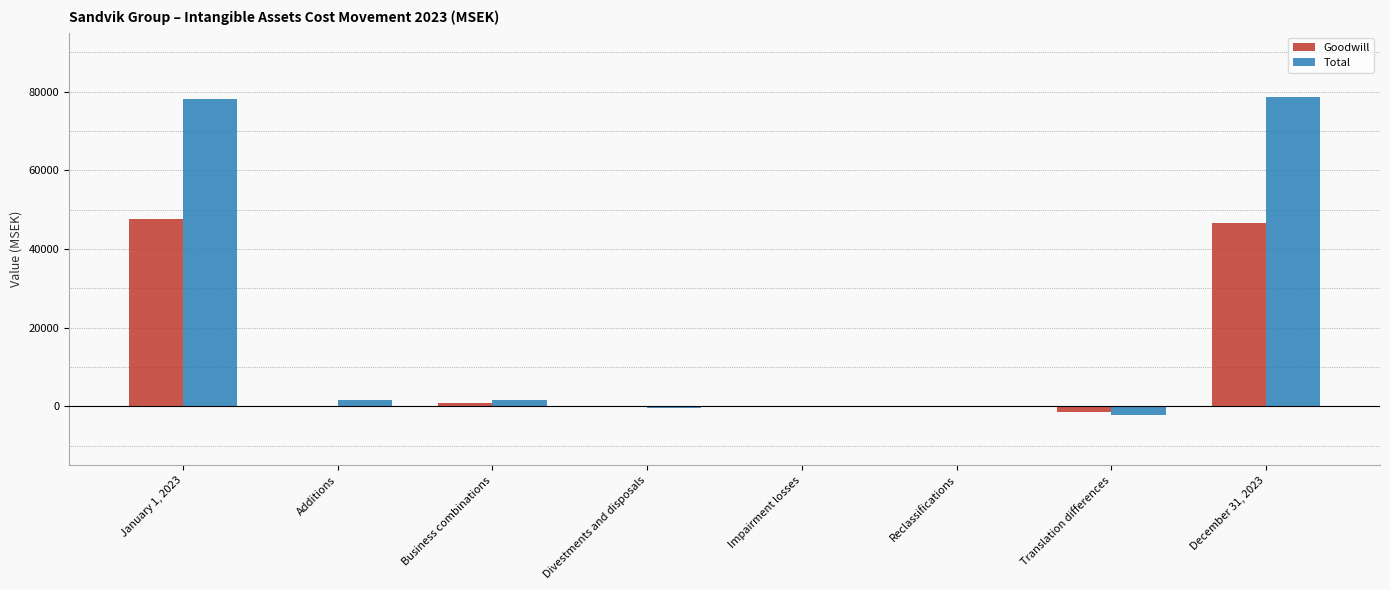

The value of Total at January 1, 2023 is 40563. True or false?

False